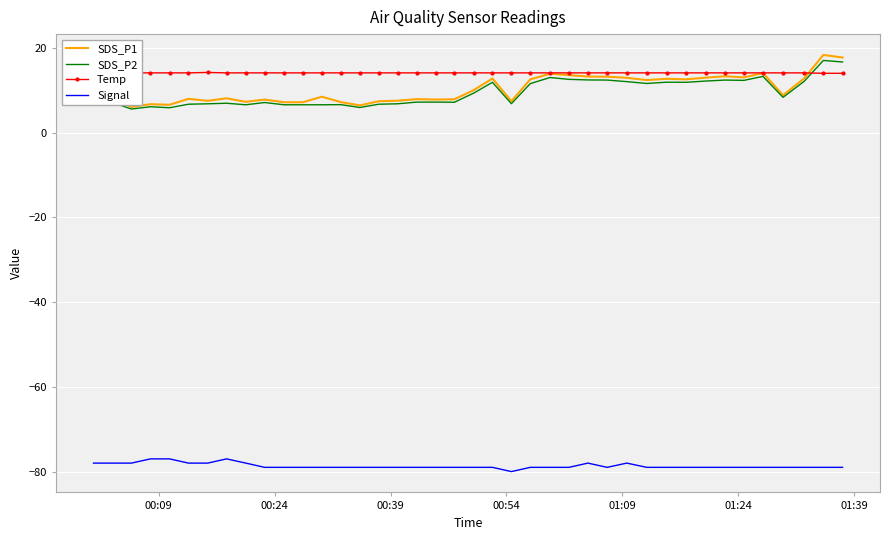

True or false: Signal and SDS_P1 cross at least once.

False